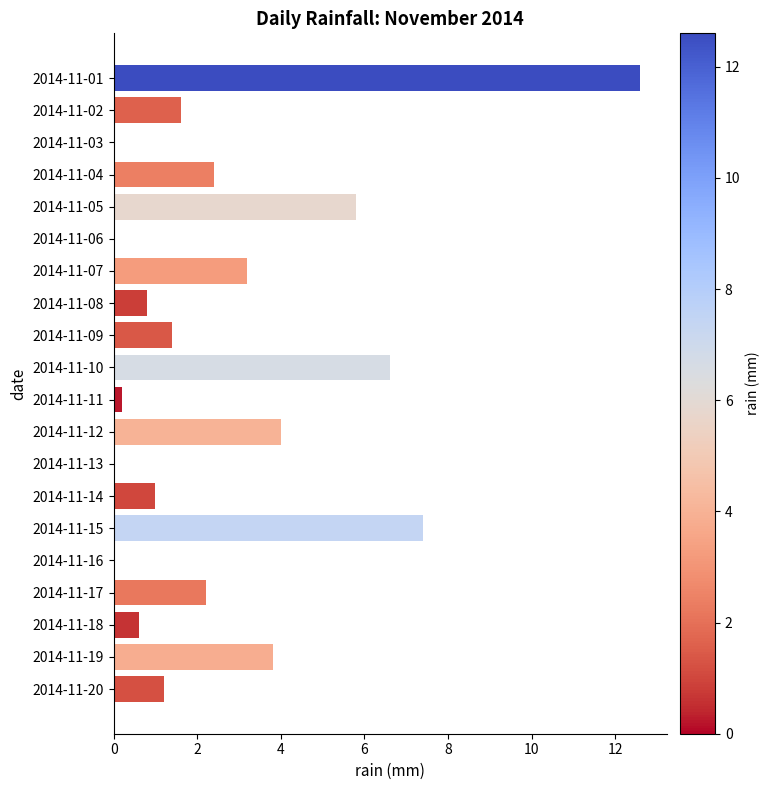

Reading bottom to top, transcribe all the data shown in this chart.

2014-11-20=1.2	2014-11-19=3.8	2014-11-18=0.6	2014-11-17=2.2	2014-11-16=0.0	2014-11-15=7.4	2014-11-14=1.0	2014-11-13=0.0	2014-11-12=4.0	2014-11-11=0.2	2014-11-10=6.6	2014-11-09=1.4	2014-11-08=0.8	2014-11-07=3.2	2014-11-06=0.0	2014-11-05=5.8	2014-11-04=2.4	2014-11-03=0.0	2014-11-02=1.6	2014-11-01=12.6